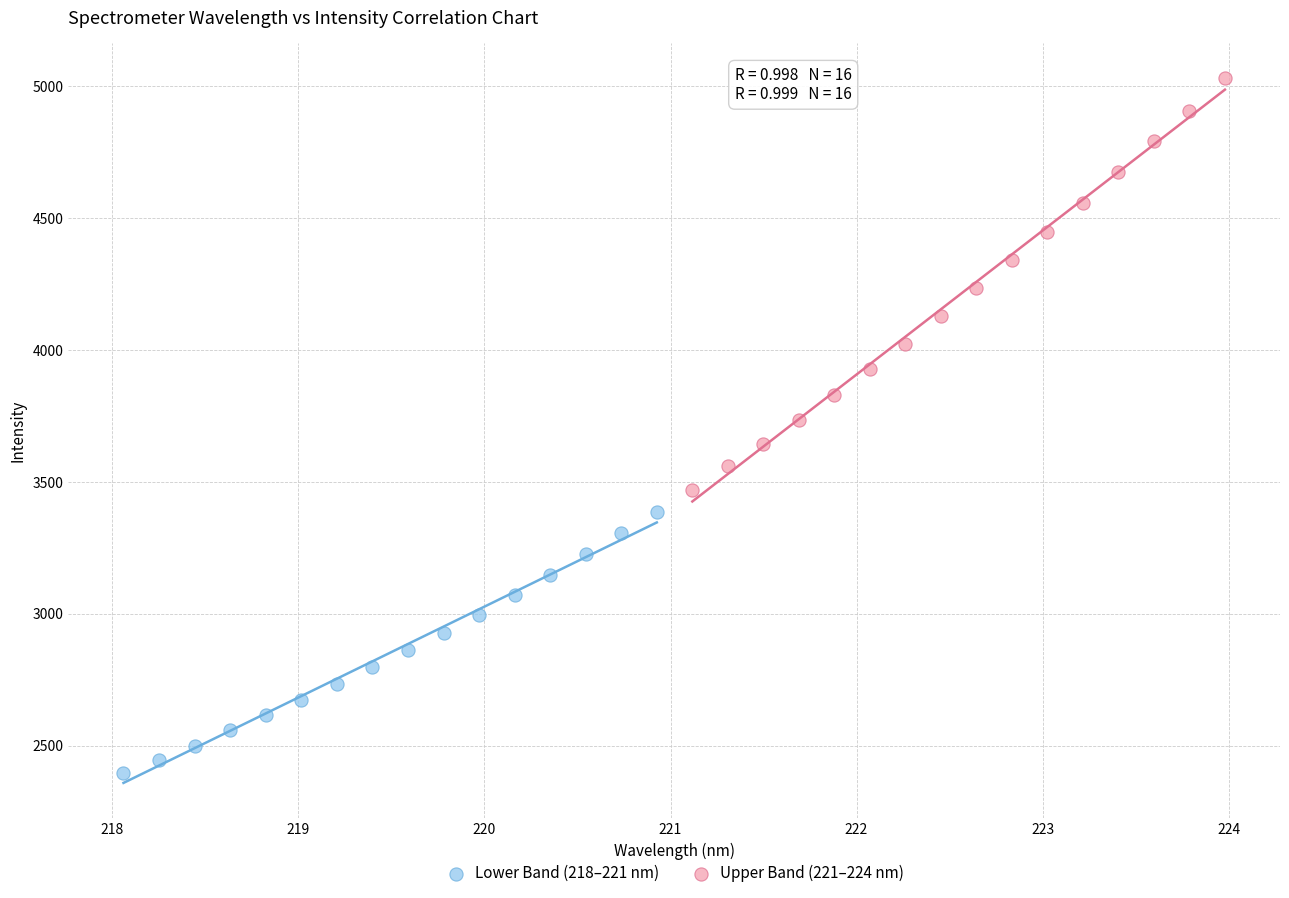

Which series has the widest spread of Y values?

Upper Band (221–224 nm)